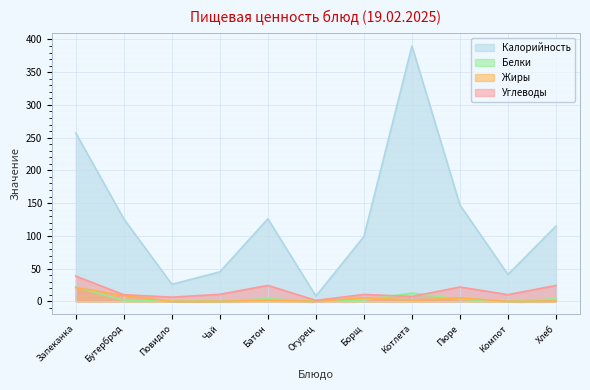

At how many categories does at least one series exceed 96?

7